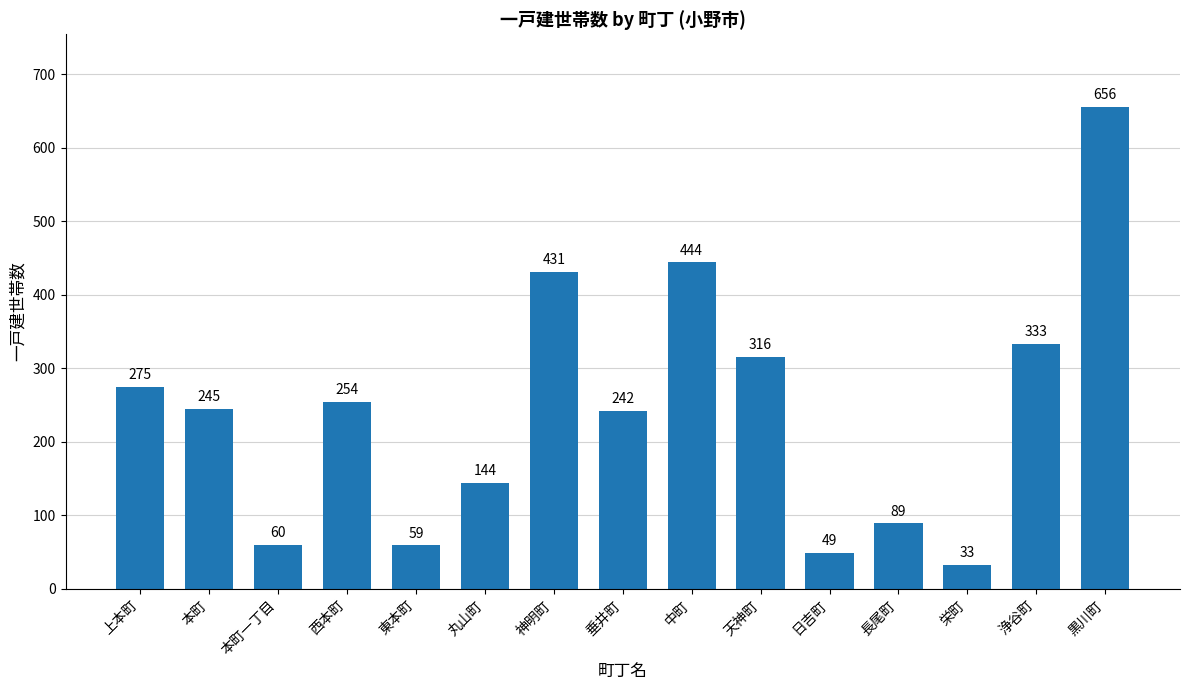

At which label is the value closest to 344?

浄谷町